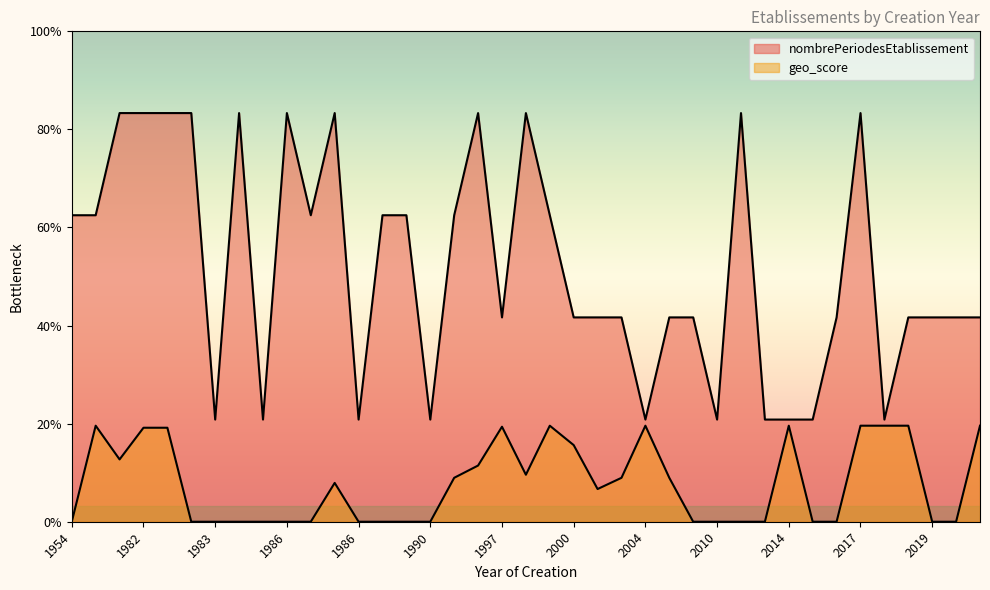

How many lines are shown in the chart?

2